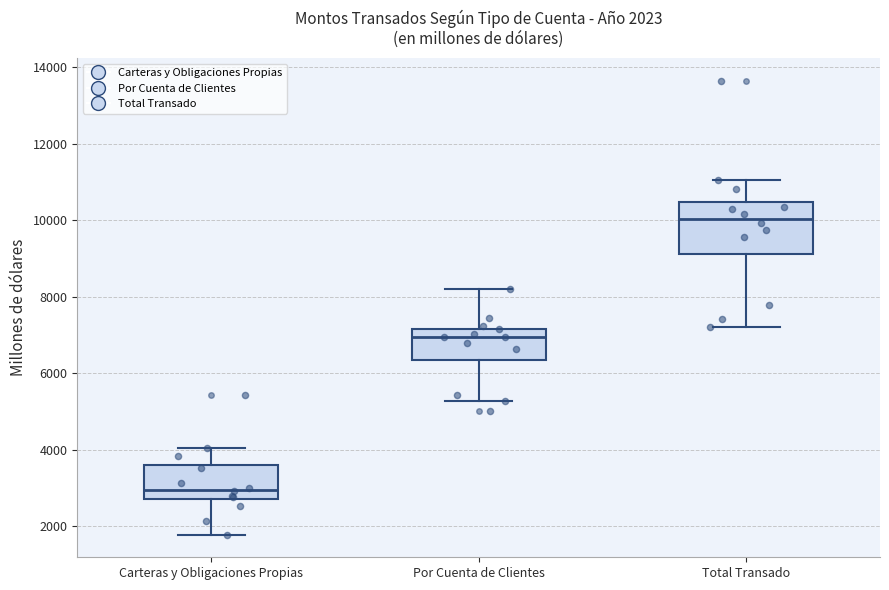

Which box has the highest median line?

Total Transado